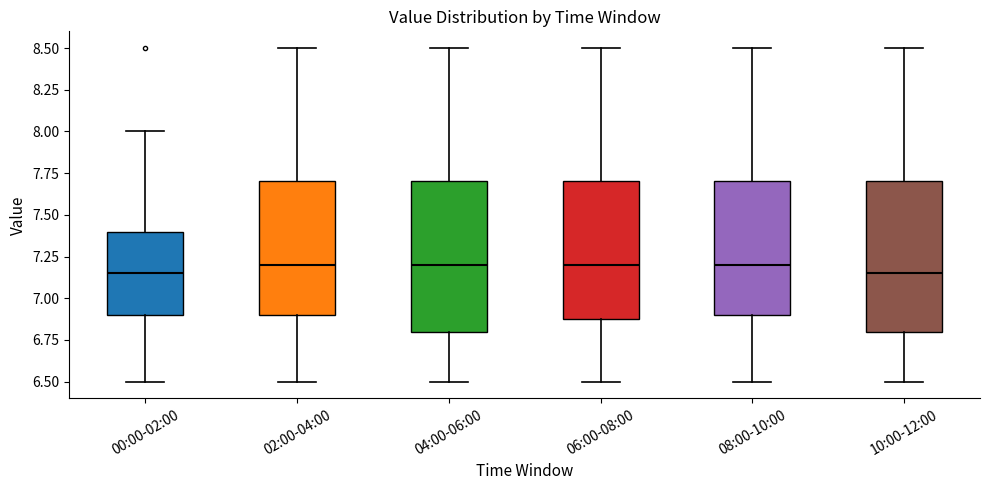

Reading left to right, read every box against the y-axis: the position of its median line, the range the box covers, and the ends of its whiskers. The values are not printed on the chart, so give them approximately, as read against the axis.

00:00-02:00: median 7.15, box 6.90 to 7.40, whiskers 6.50 to 8.00
02:00-04:00: median 7.20, box 6.90 to 7.70, whiskers 6.50 to 8.50
04:00-06:00: median 7.20, box 6.80 to 7.70, whiskers 6.50 to 8.50
06:00-08:00: median 7.20, box 6.90 to 7.70, whiskers 6.50 to 8.50
08:00-10:00: median 7.20, box 6.90 to 7.70, whiskers 6.50 to 8.50
10:00-12:00: median 7.15, box 6.80 to 7.70, whiskers 6.50 to 8.50